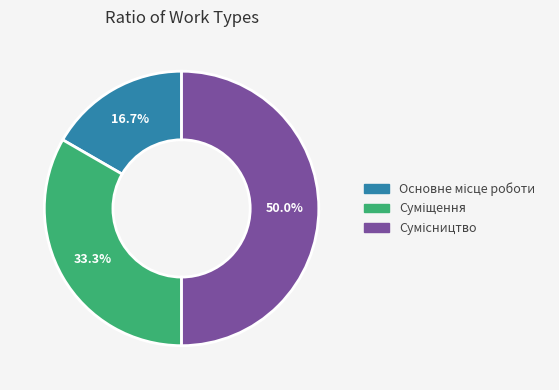

How many slices are in this pie chart?

3